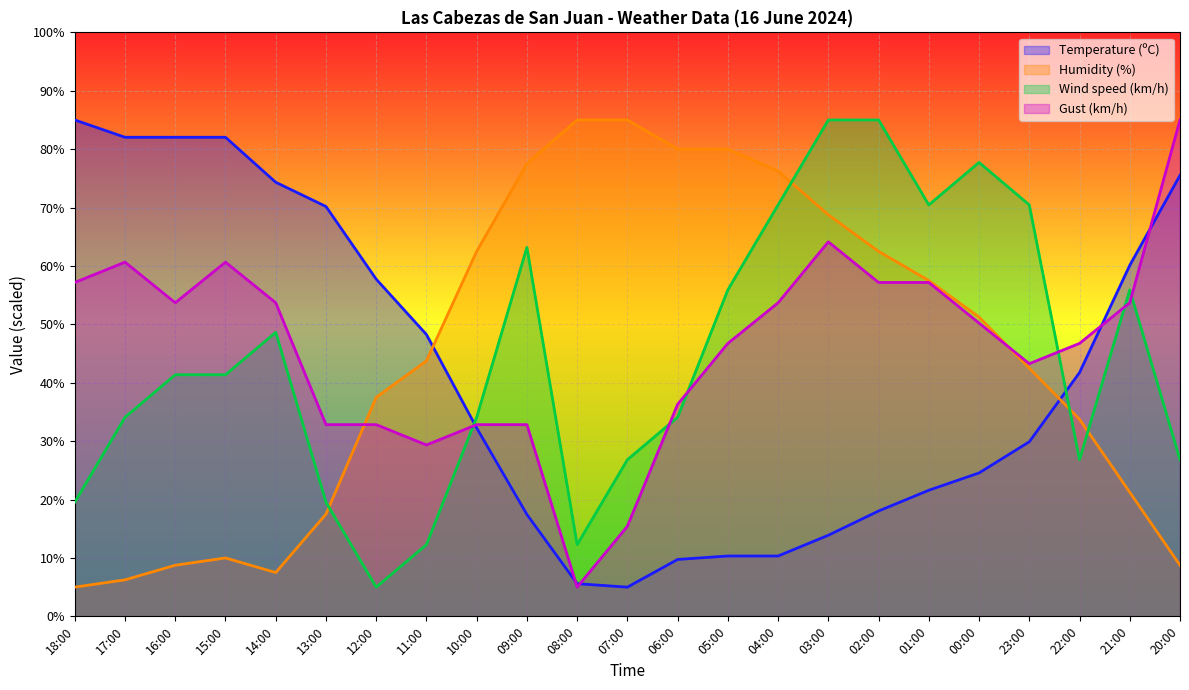

What is the difference between the maximum and minimum values in the Gust (km/h) series?

80.0